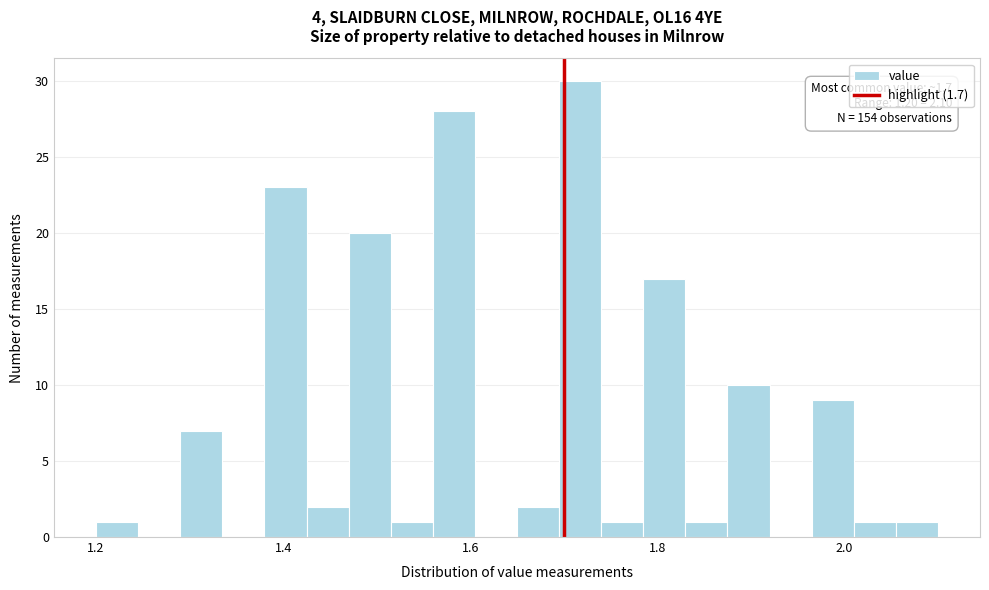

Read against the x-axis, roughly where is the centre of the tallest bar?

1.72